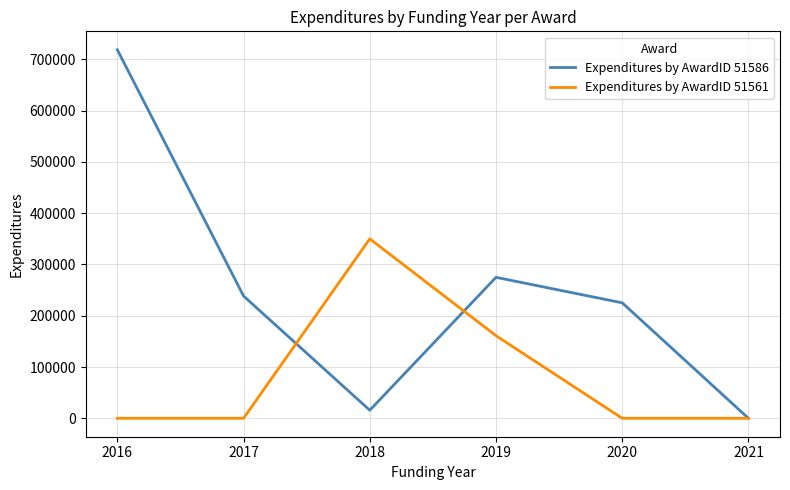

Reading left to right, what are all the values shown in this chart?

Expenditures by AwardID 51586: 2016=718586	2017=238414	2018=15724	2019=274845	2020=225148	2021=0
Expenditures by AwardID 51561: 2016=0	2017=0	2018=349892	2019=161082	2020=0	2021=0